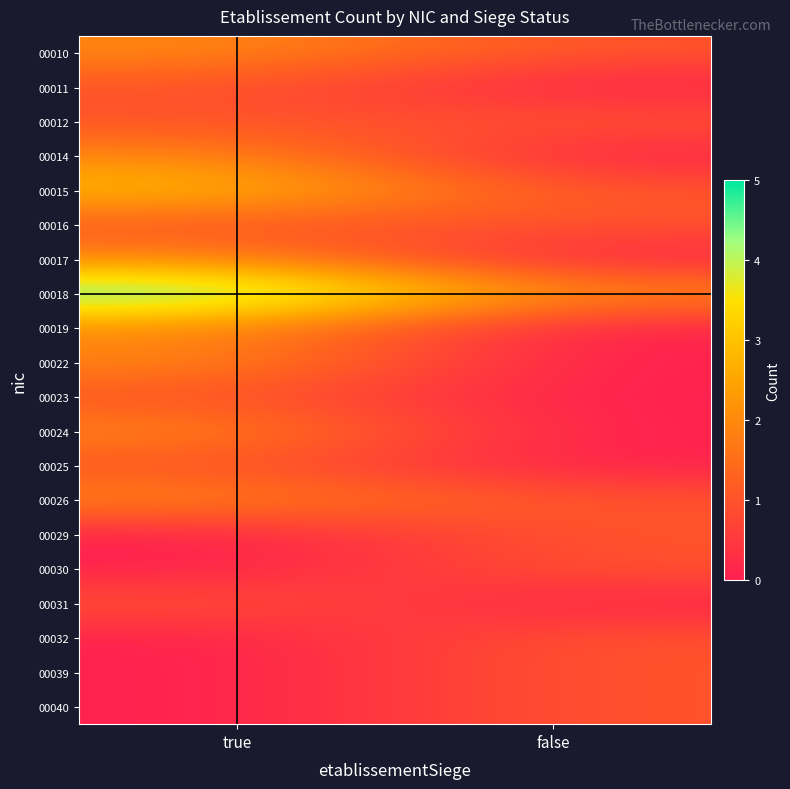

Between false and true, which is larger?

true